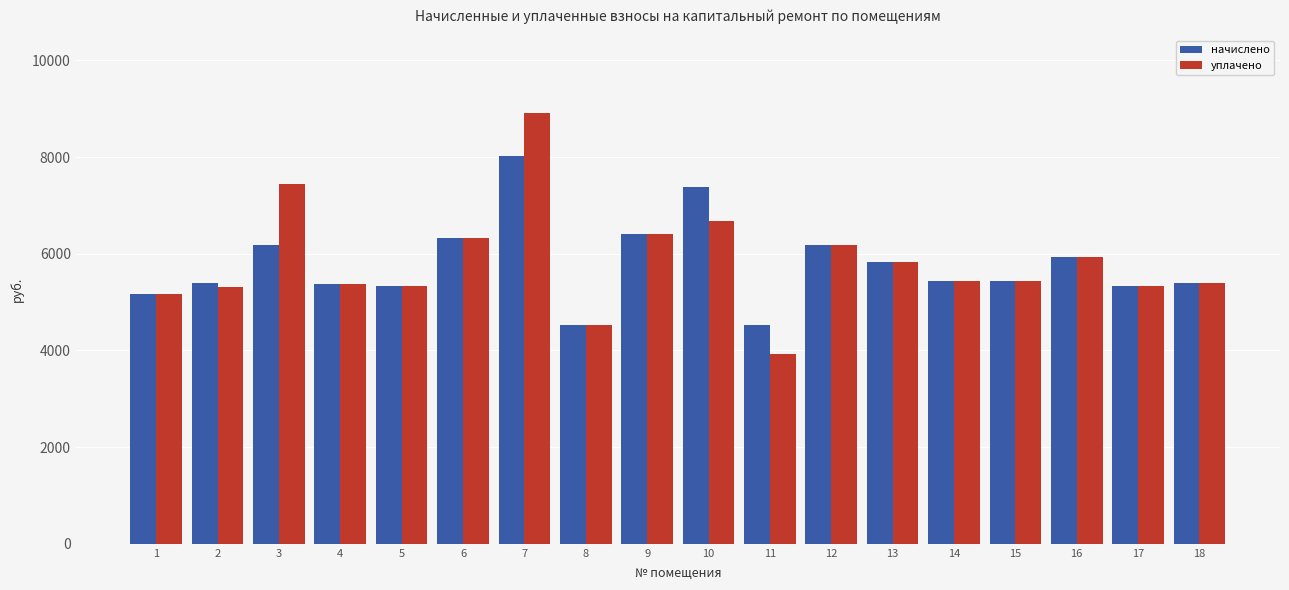

Between 3 and 16, which series saw the biggest shift?

уплачено